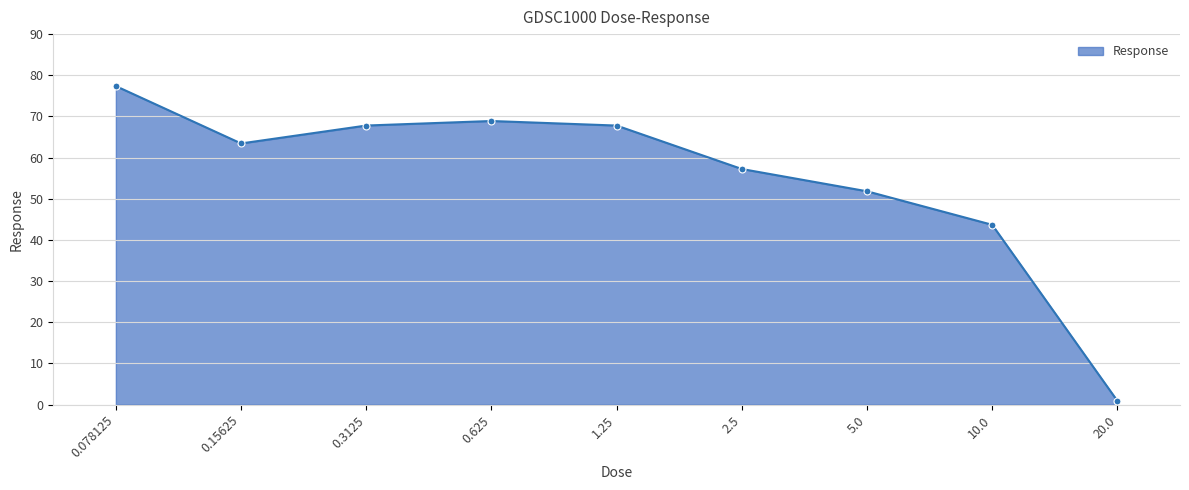

True or false: the data shows 93.1 at 0.625.

False